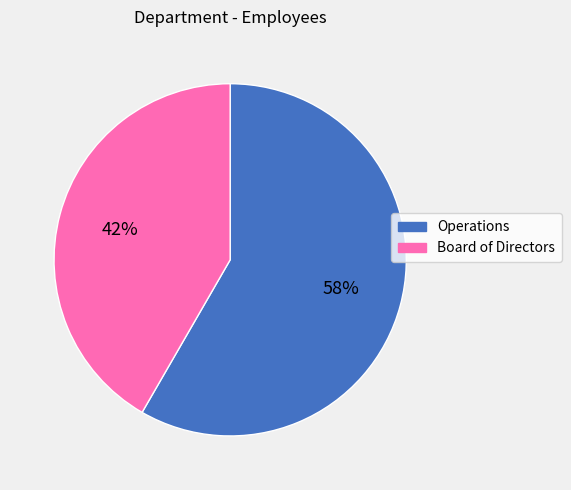

Which slice is the largest?

Operations